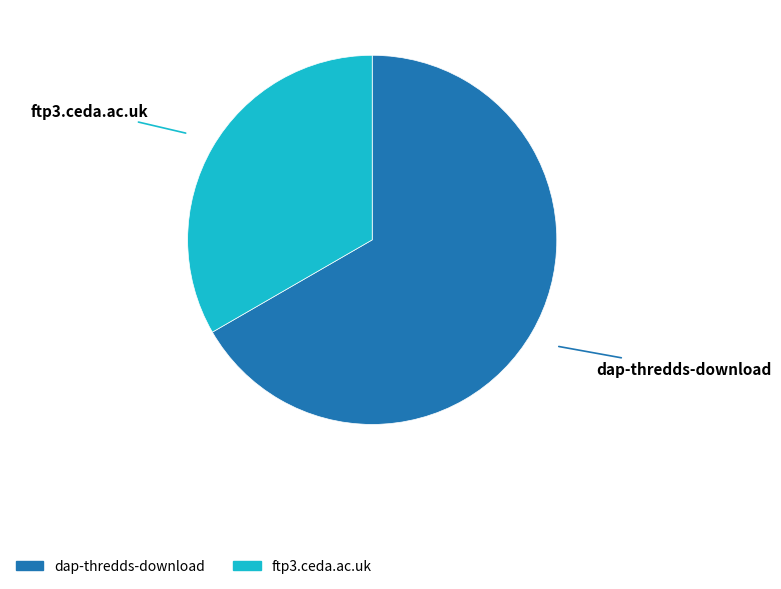

The ftp3.ceda.ac.uk slice represents 20% of the pie. True or false?

False